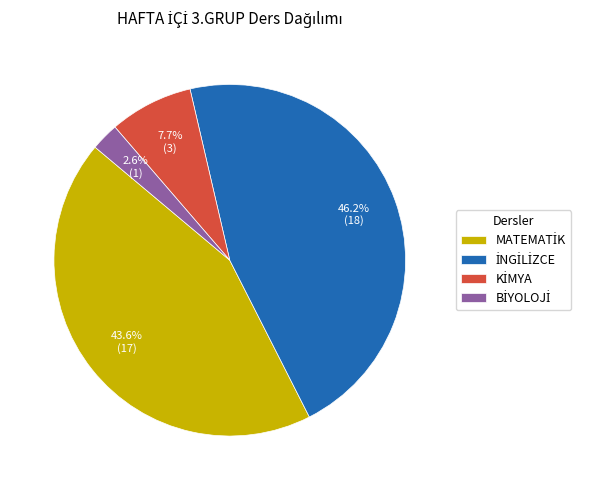

Does any single category account for the majority?

No